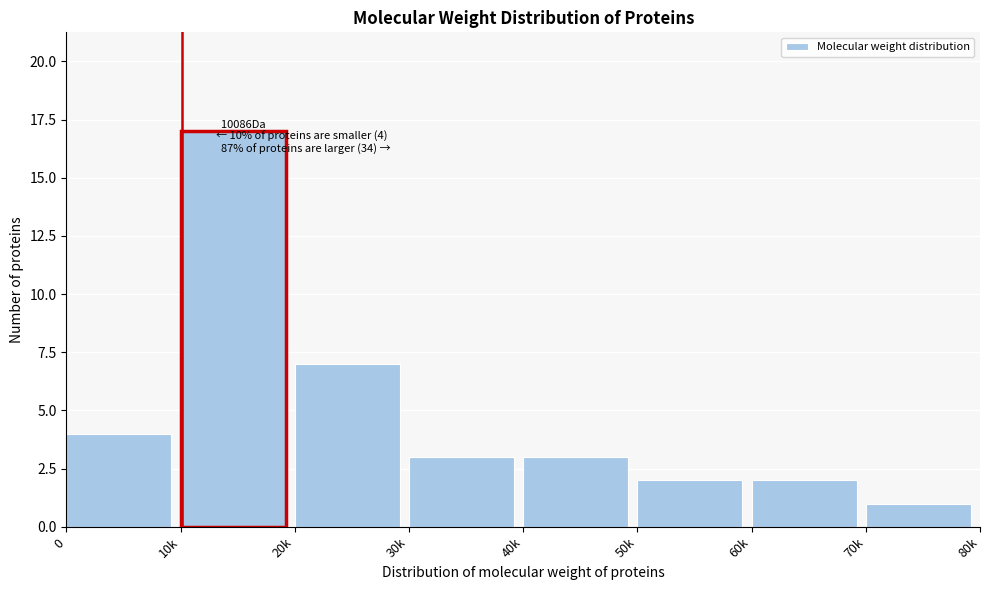

Reading left to right, list all the values displayed in this chart.

0=4	10k=17	20k=7	30k=3	40k=3	50k=2	60k=2	70k=1